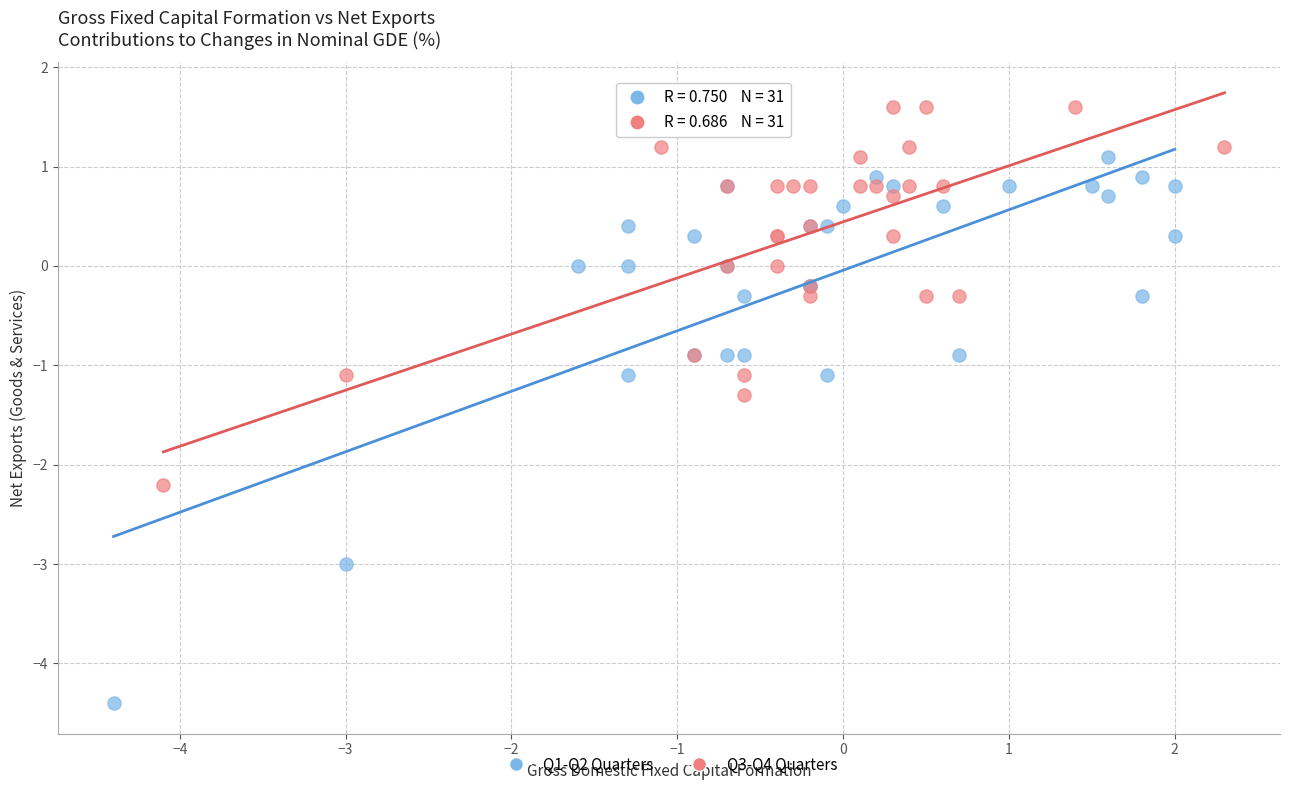

Which series has the largest Y range (max minus min)?

Q1-Q2 Quarters